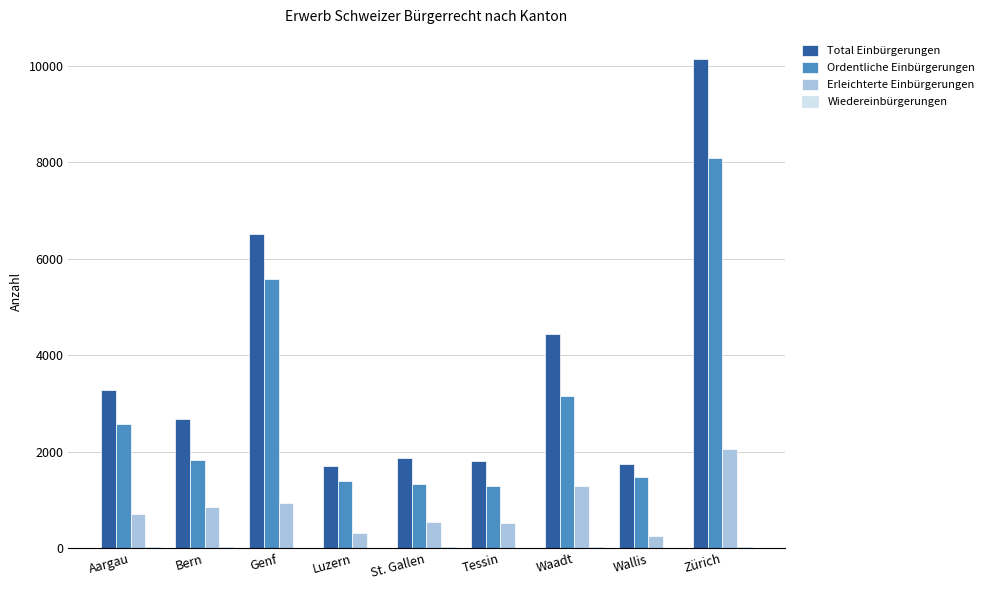

The Ordentliche Einbürgerungen series shows 1290 at Tessin. True or false?

True